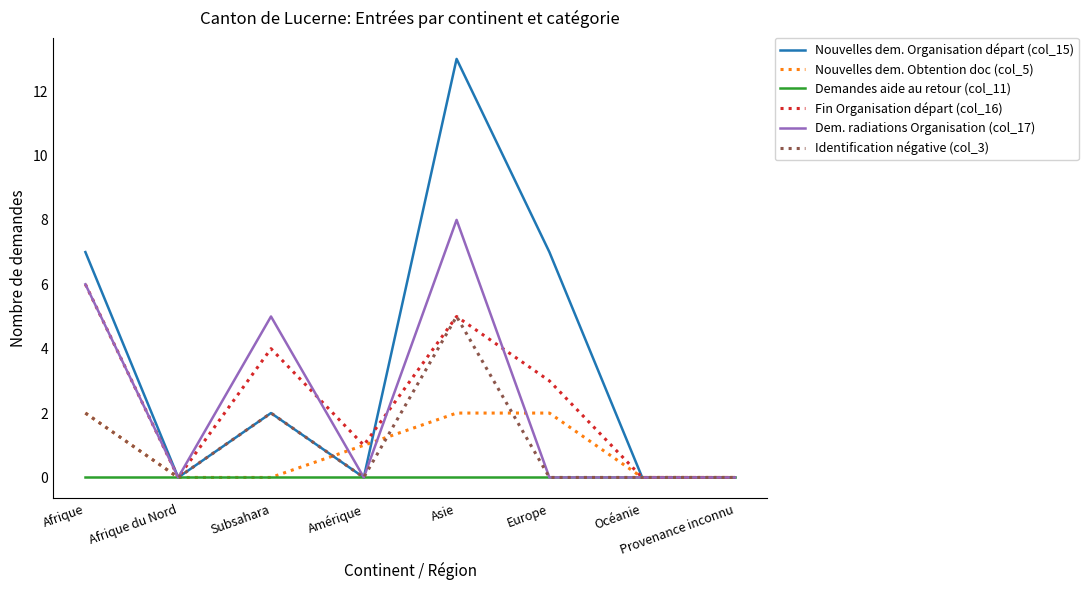

Which series has the widest spread of values?

Nouvelles dem. Organisation départ (col_15)